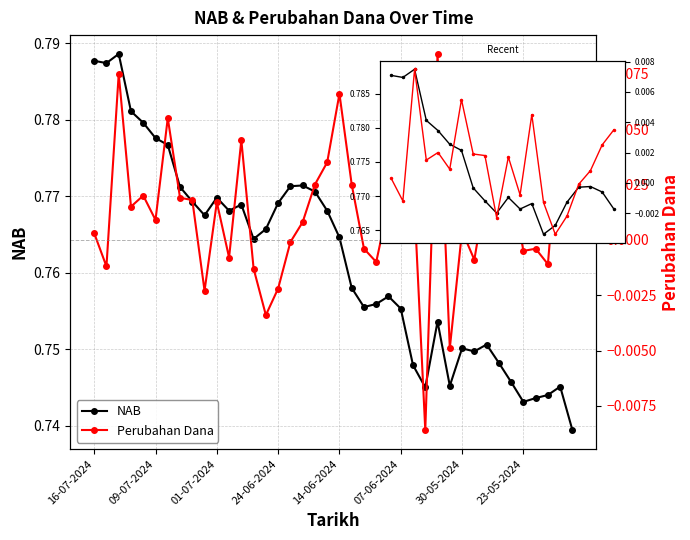

True or false: Perubahan Dana and NAB cross at least once.

False